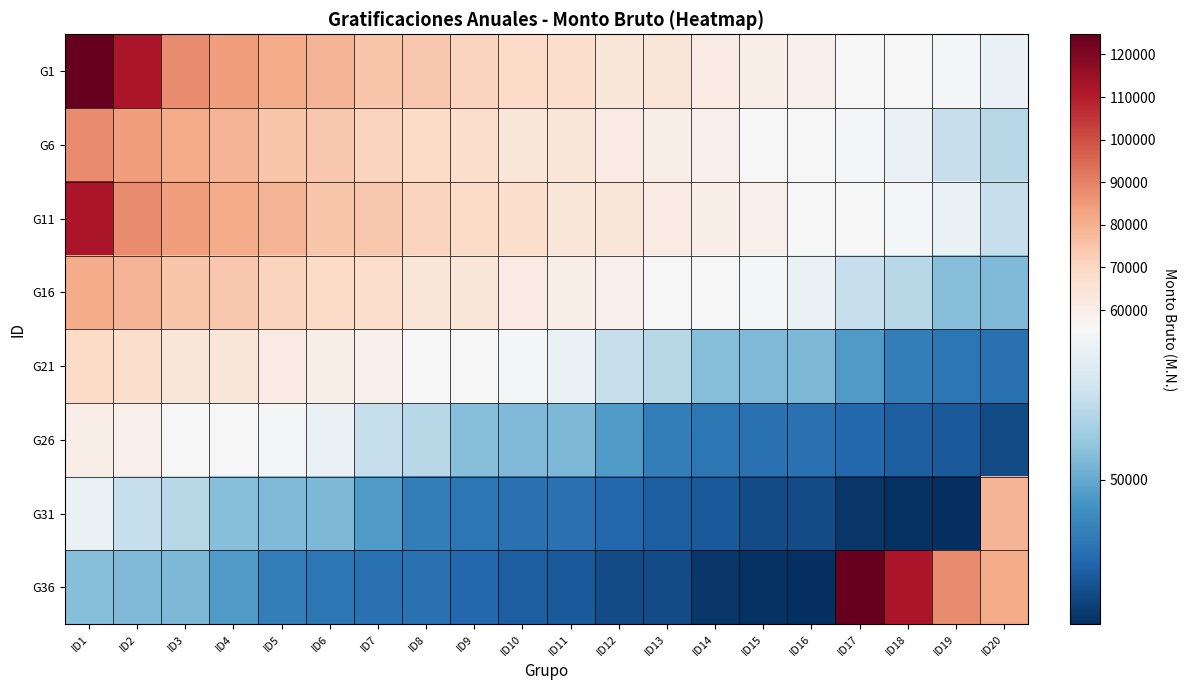

Rank the series at ID20 from lowest to highest value.

G26, G21, G16, G6, G11, G1, G31, G36